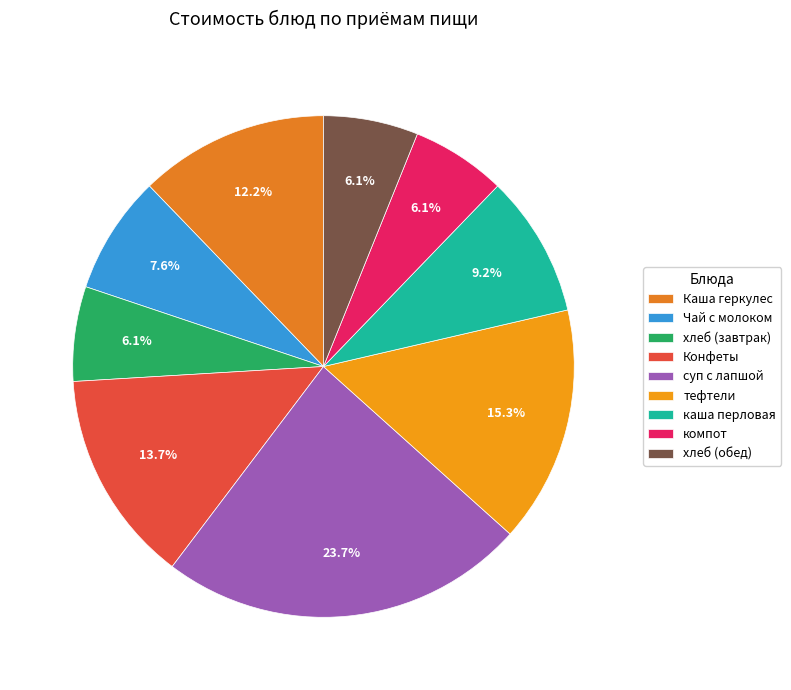

How many segments does this pie chart have?

9